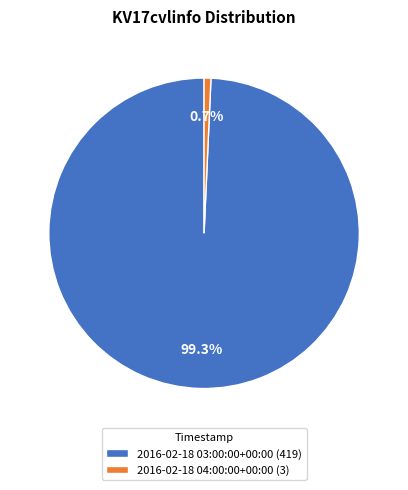

Rank the categories by value from lowest to highest.

2016-02-18 04:00:00+00:00, 2016-02-18 03:00:00+00:00